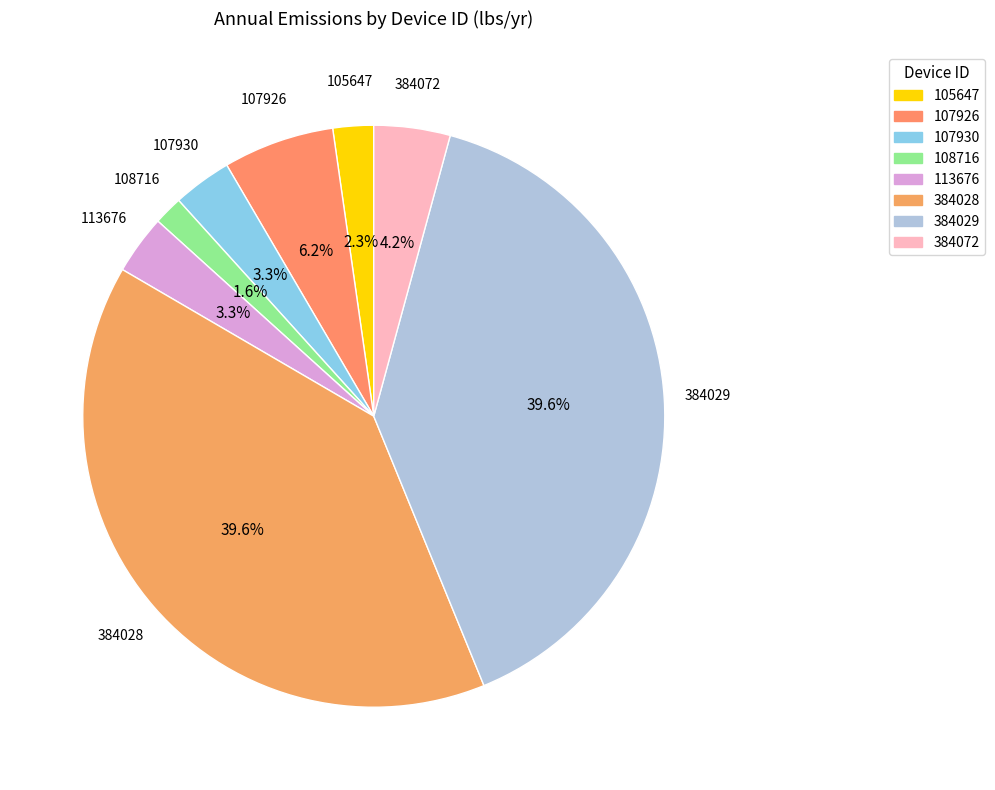

Which slice is the smallest?

108716